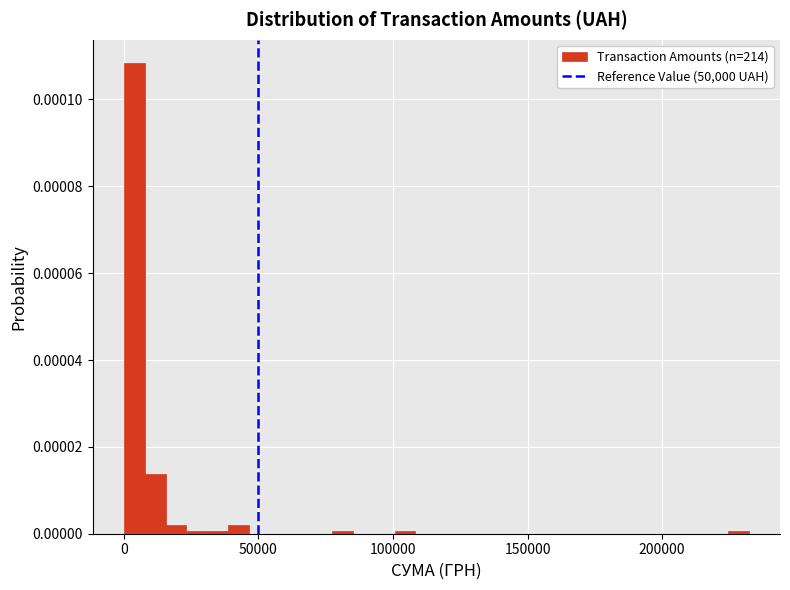

Around what value on the x-axis is the tallest bar? Give the approximate position of its centre, as read against the axis.

5000